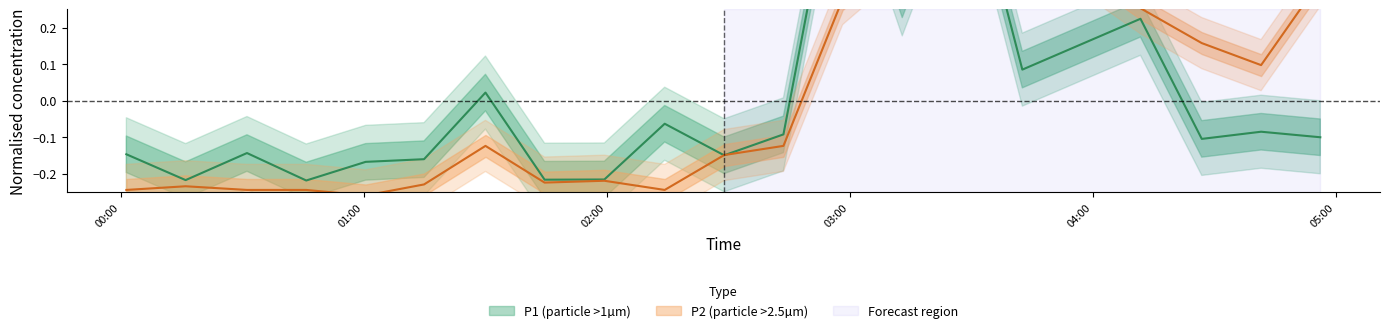

Which series has the widest spread of values?

P1